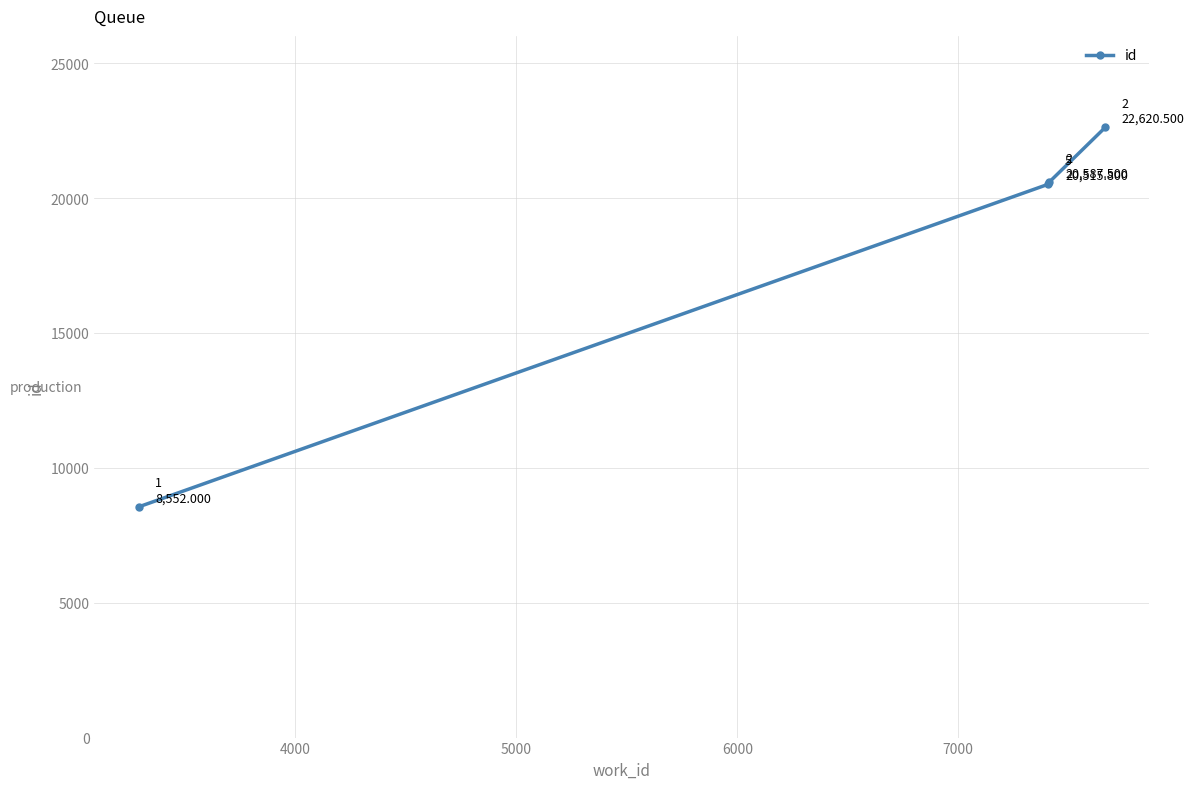

What is the greatest value displayed?

22620.5